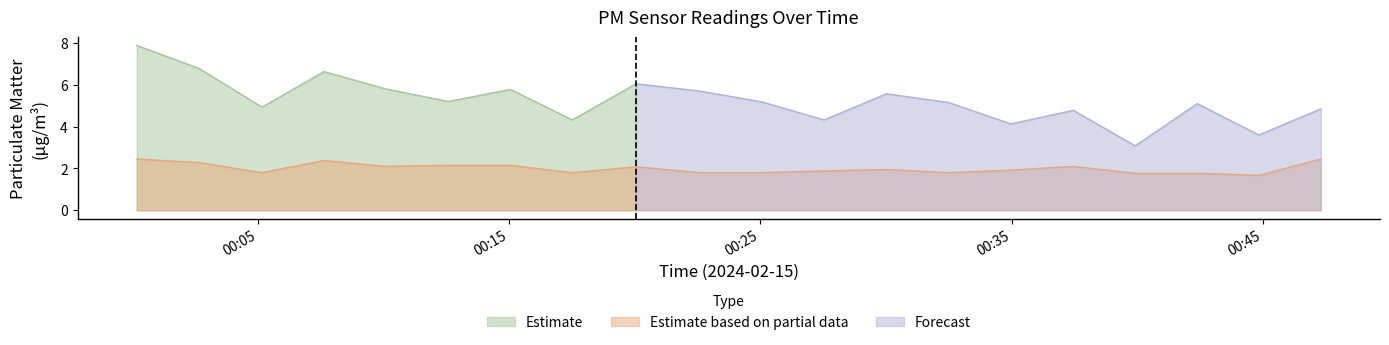

Does the chart display data point markers on the line(s)?

No